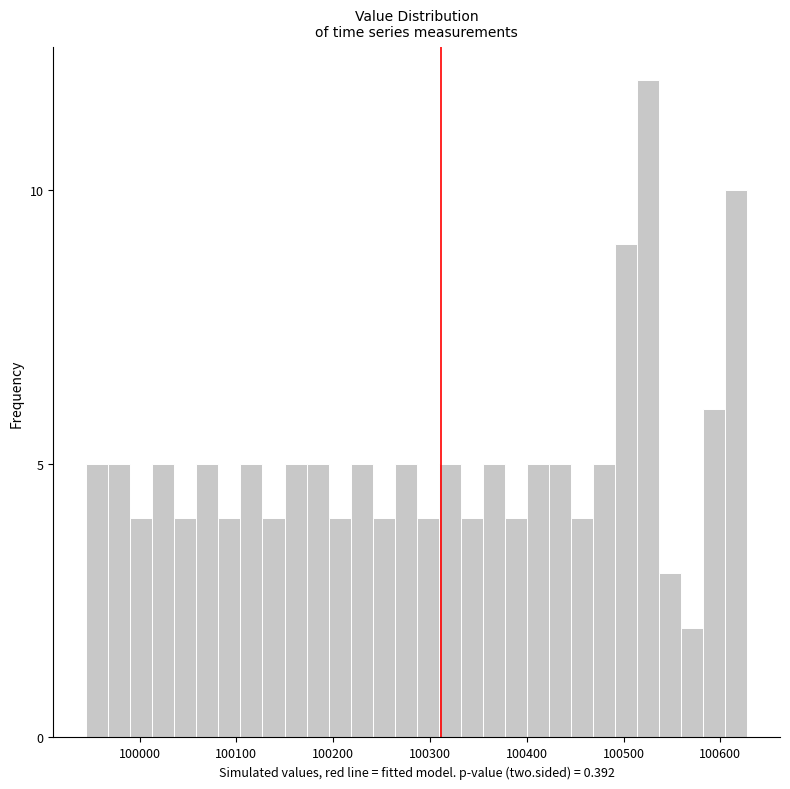

Around what value on the x-axis is the tallest bar? Give the approximate position of its centre, as read against the axis.

100530